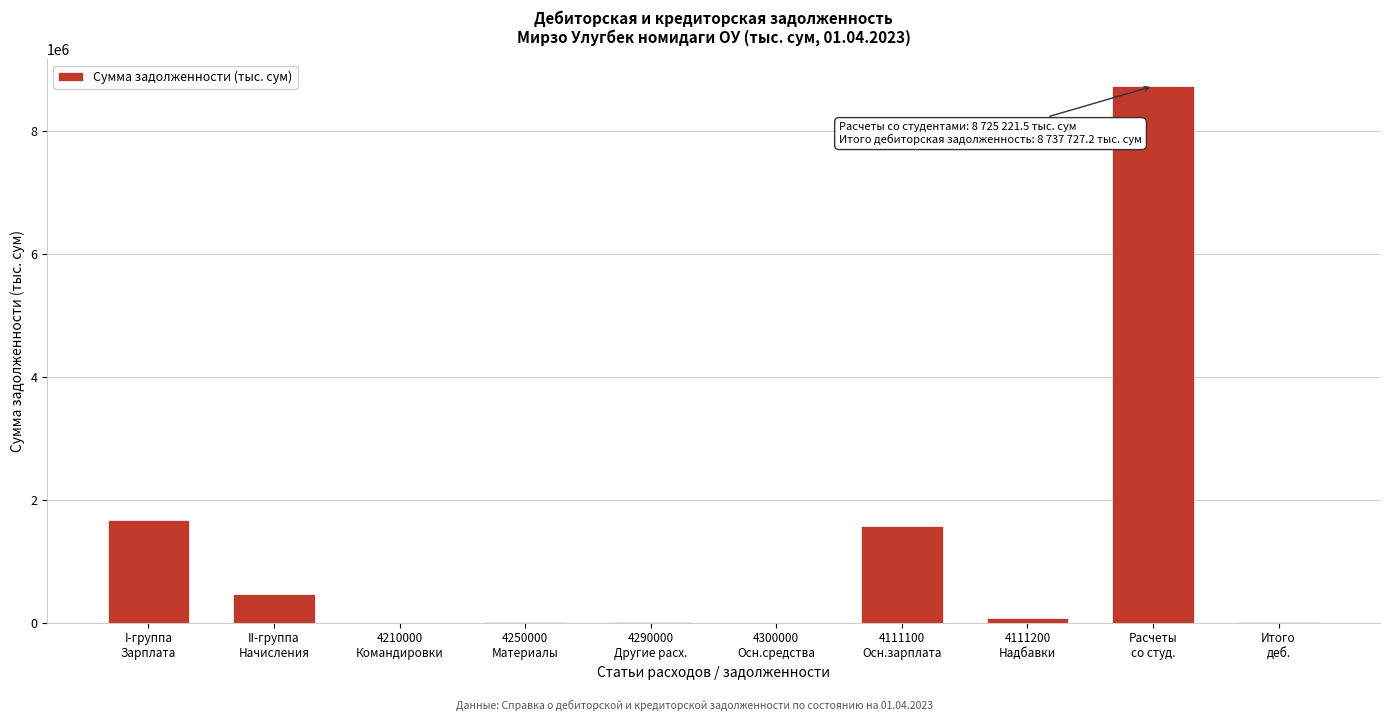

What is the greatest value displayed?

8725221.5